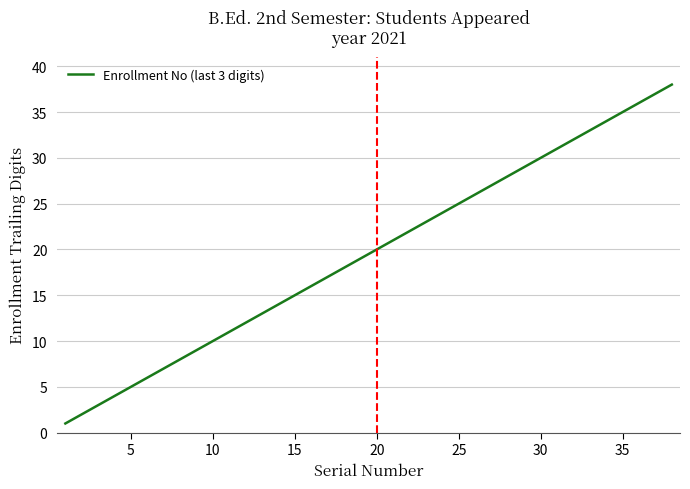

What is the difference between the maximum and minimum values?

37